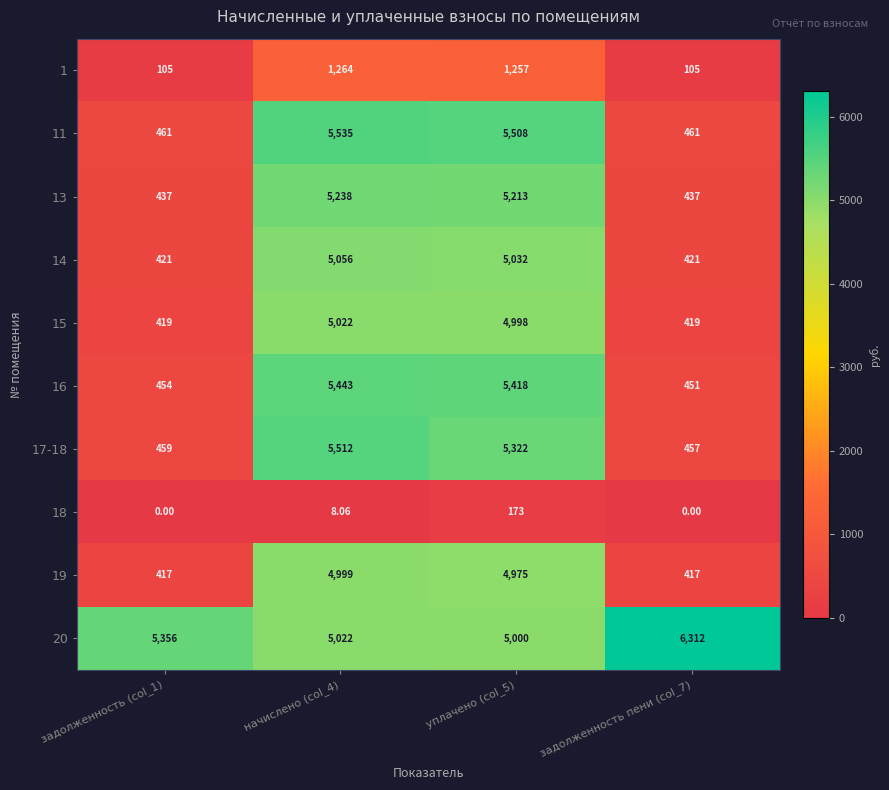

What is the total value across all series at начислено (col_4)?

43099.1